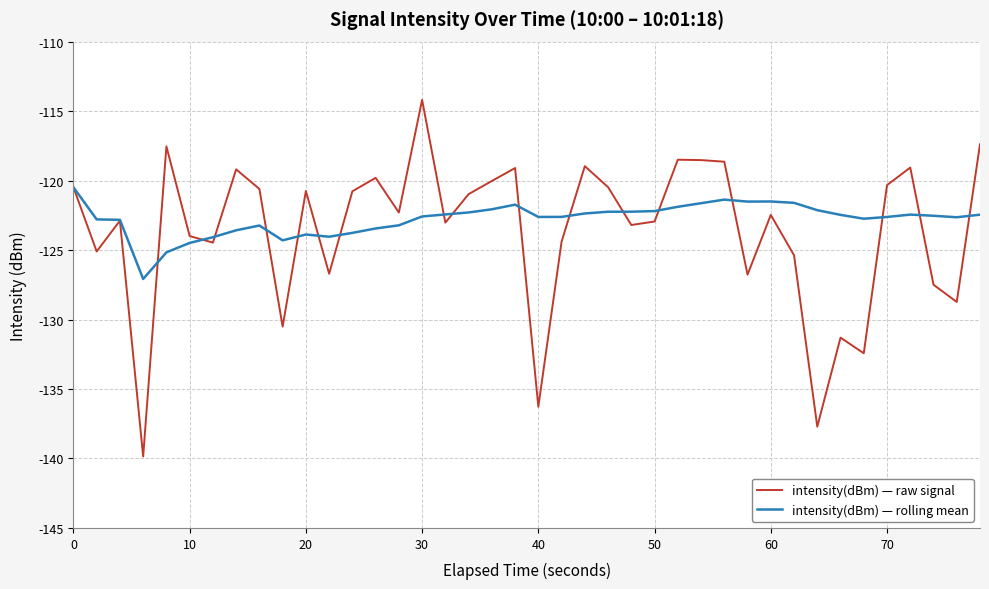

How many values in the intensity(dBm) — raw signal series are below -122?

21